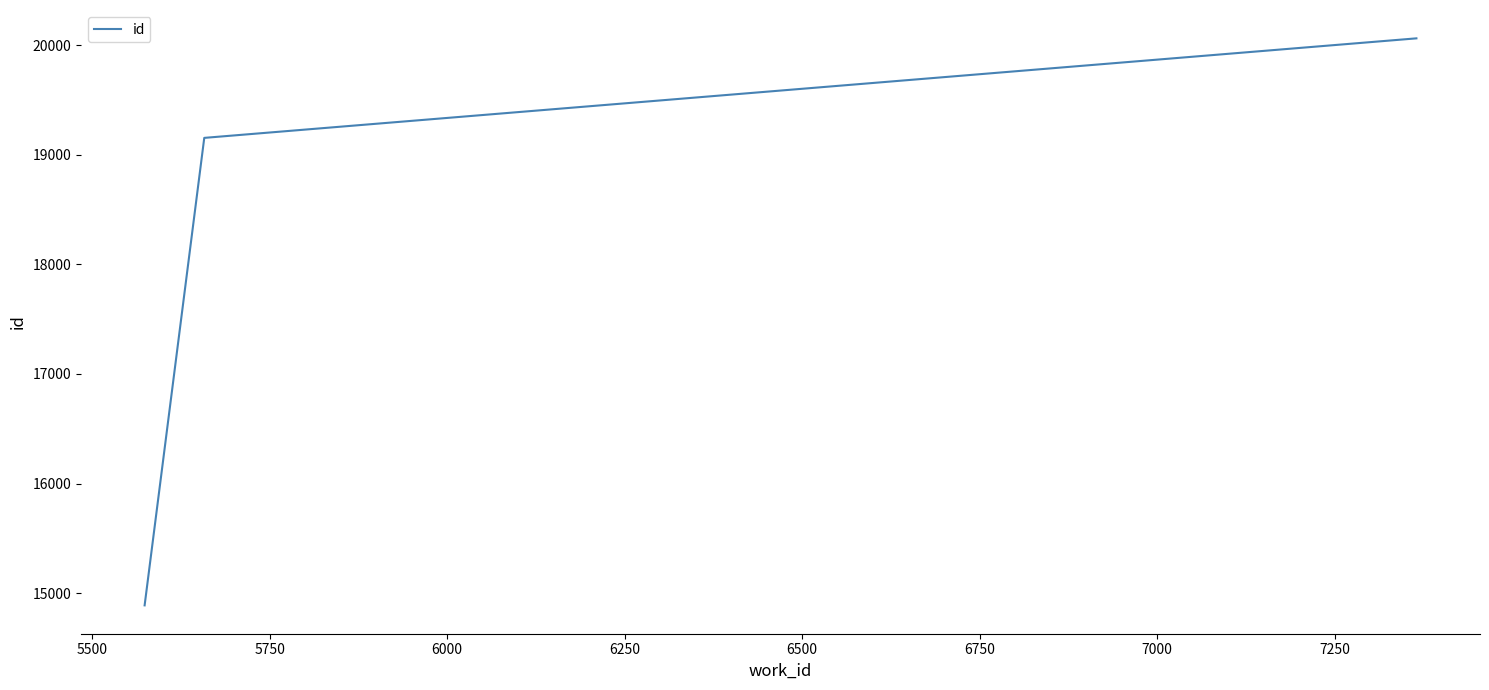

What is the average value?

18035